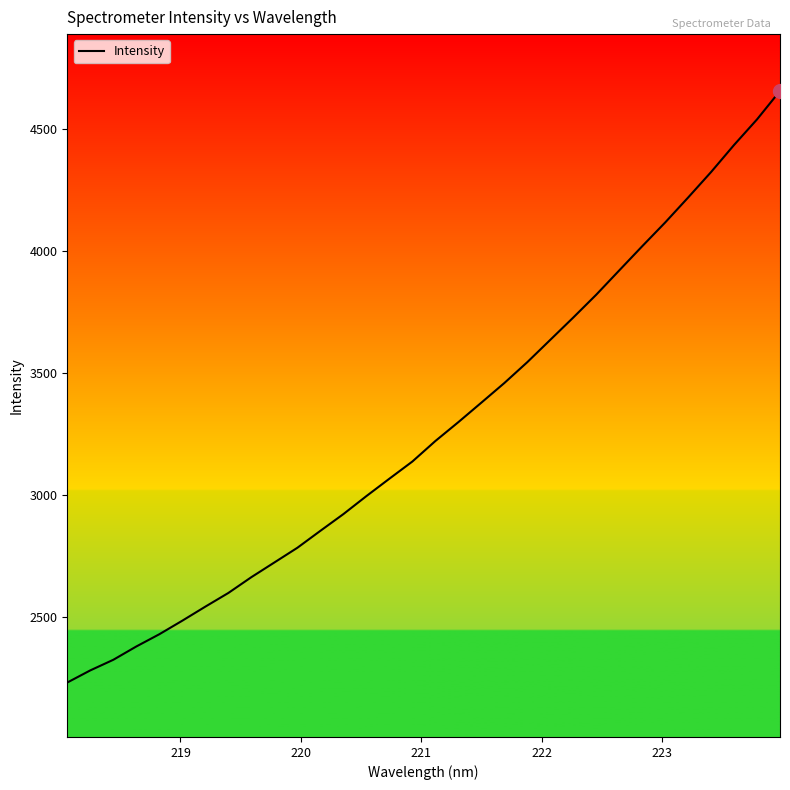

What is the difference between the second highest and second lowest values?

2258.2